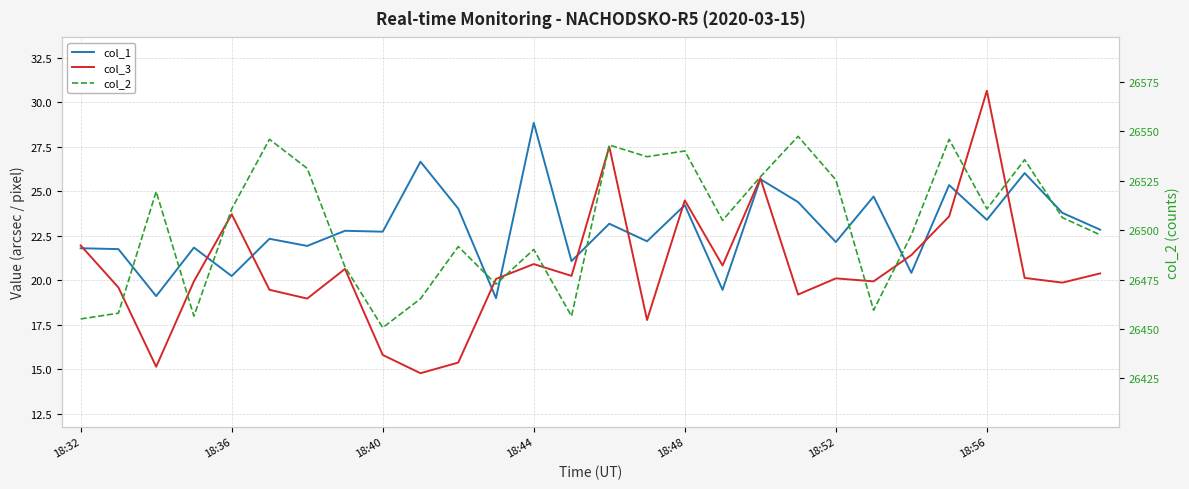

Which category has the highest value across all series?

19